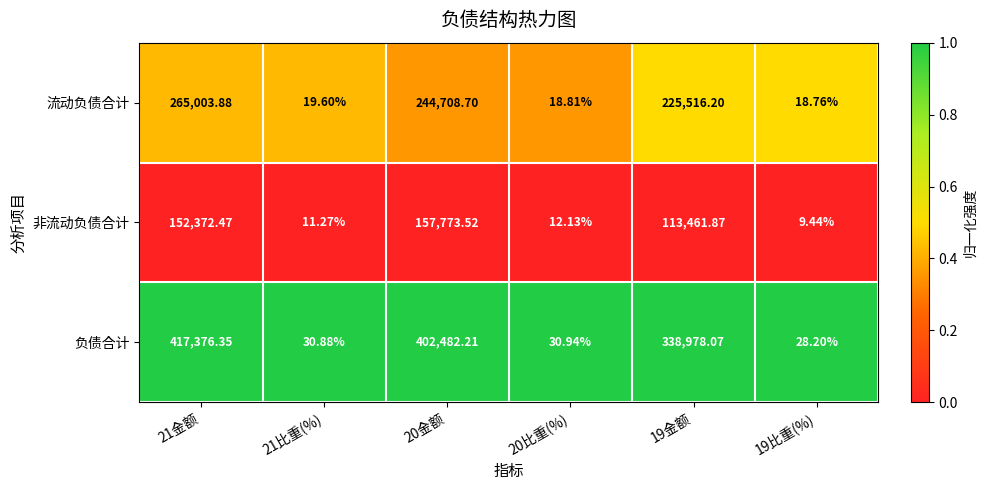

Is the value of 非流动负债合计 at 20比重(%) greater than the value of 负债合计 at 20比重(%)?

No